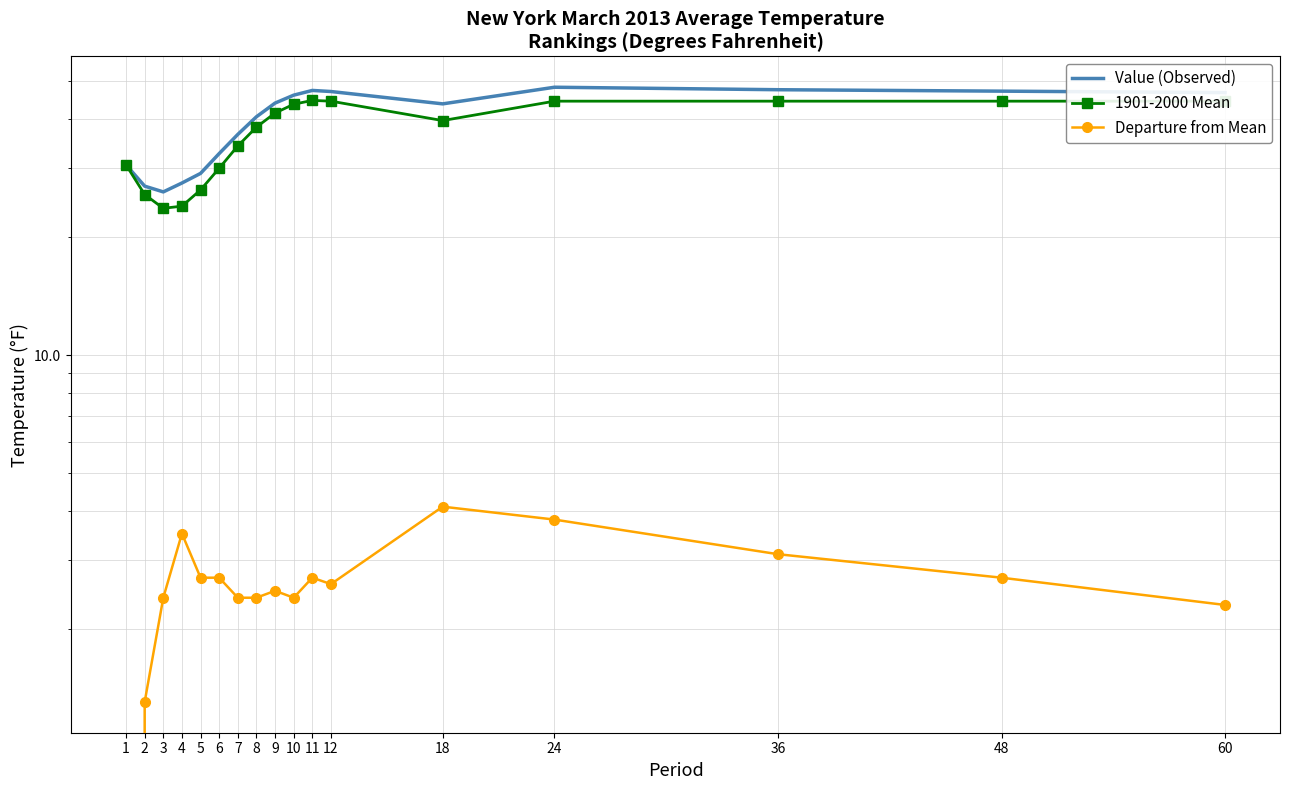

Is the value of 1901-2000 Mean at 8 greater than the value of Departure from Mean at 9?

Yes